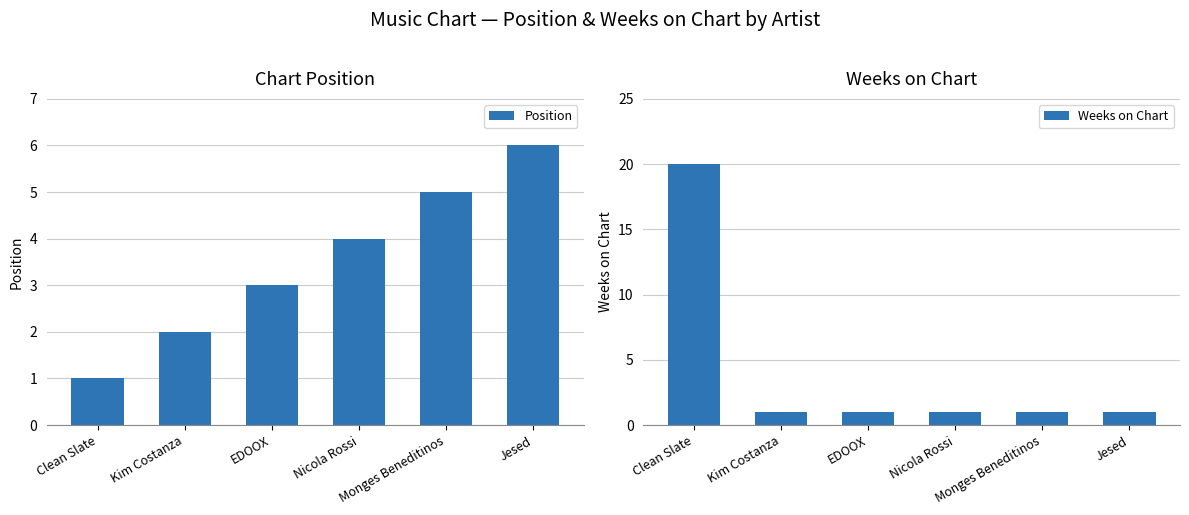

Which series has the largest total across all categories?

Weeks on Chart